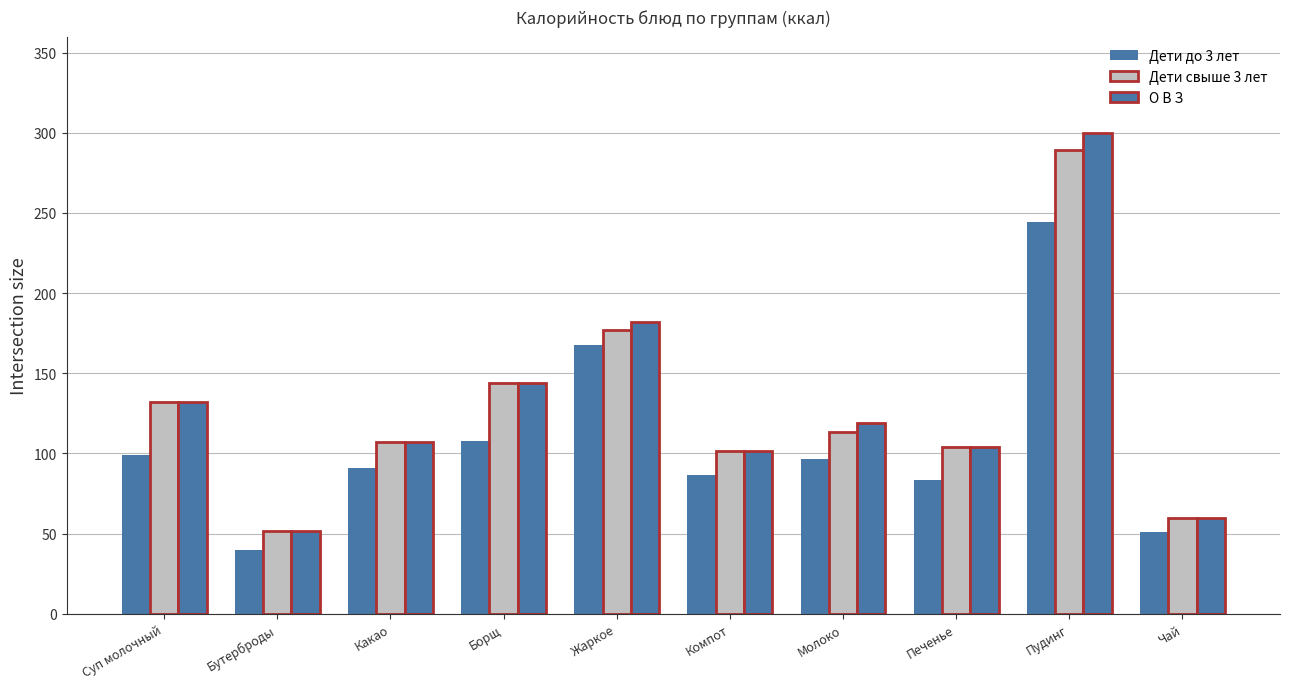

At which label does Дети свыше 3 лет reach its peak?

Пудинг